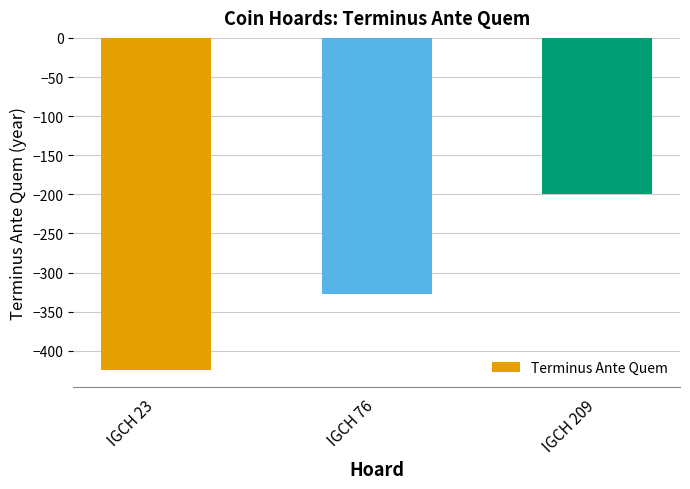

What is the value of the 1st bar from the left?

-425